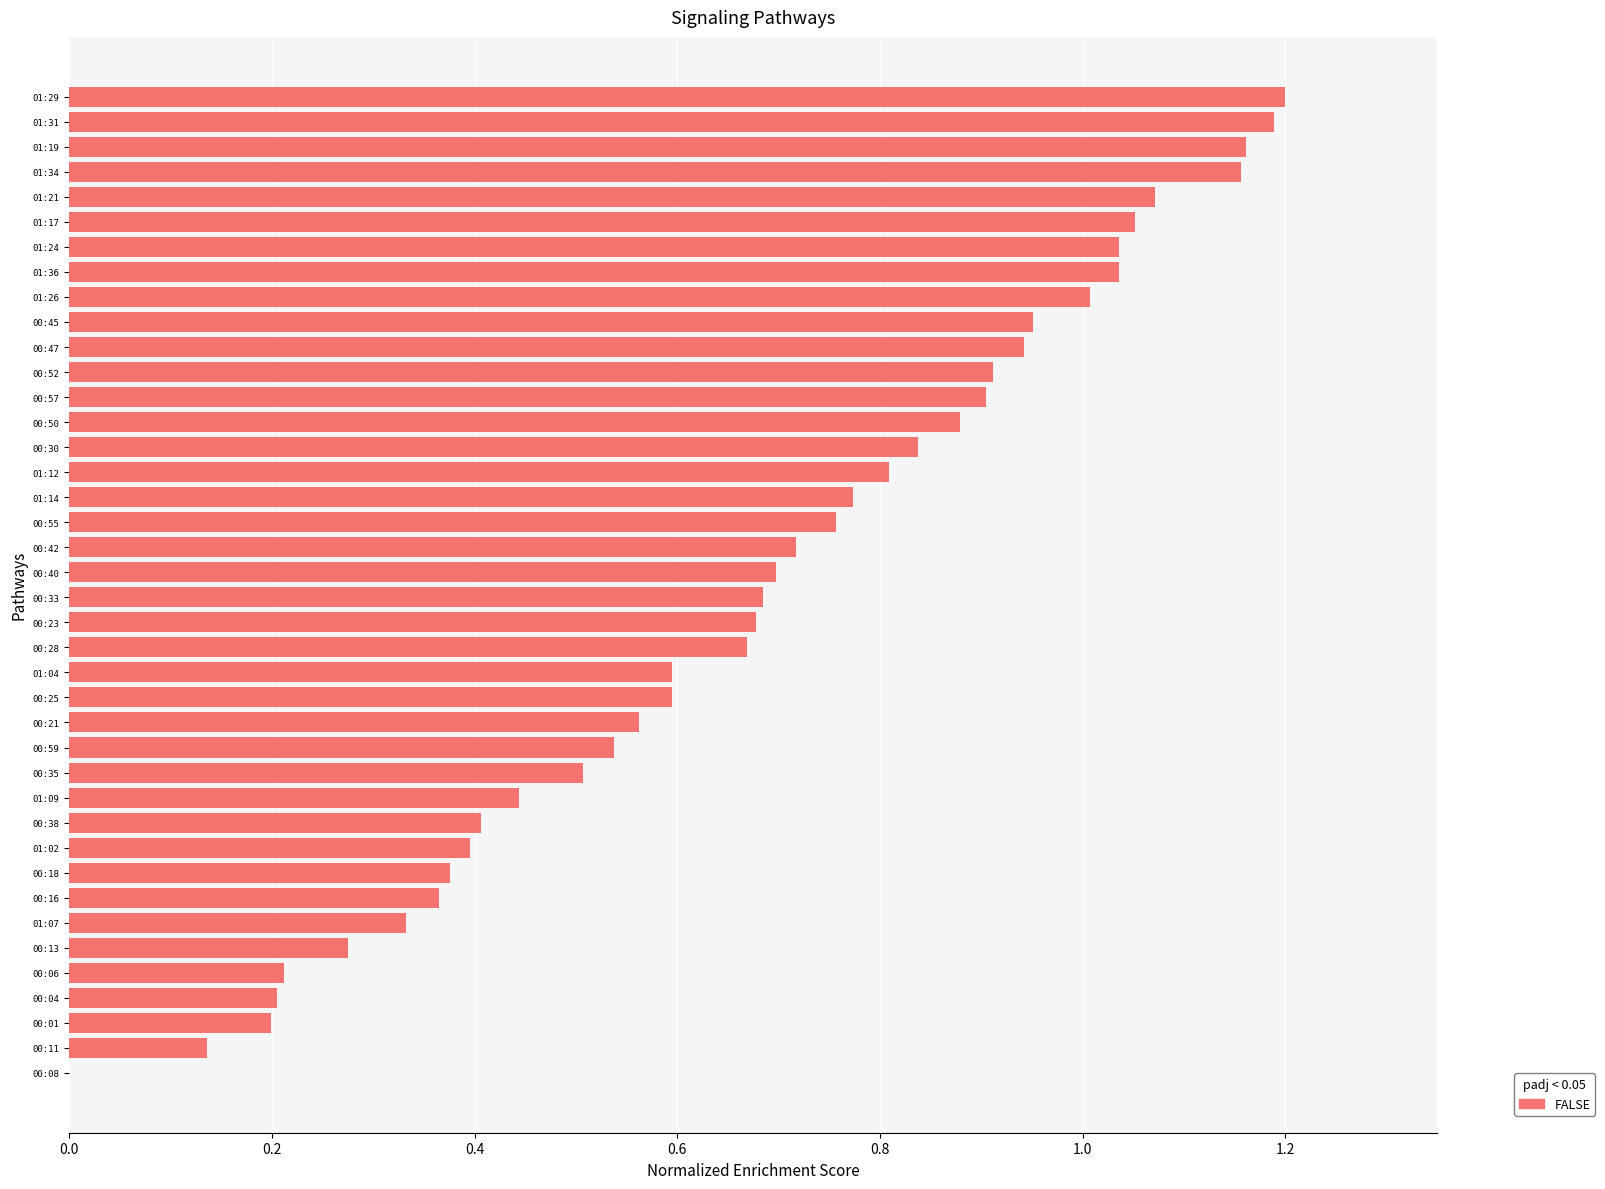

What is the sum of the values at 01:04 and 01:26?

1.6